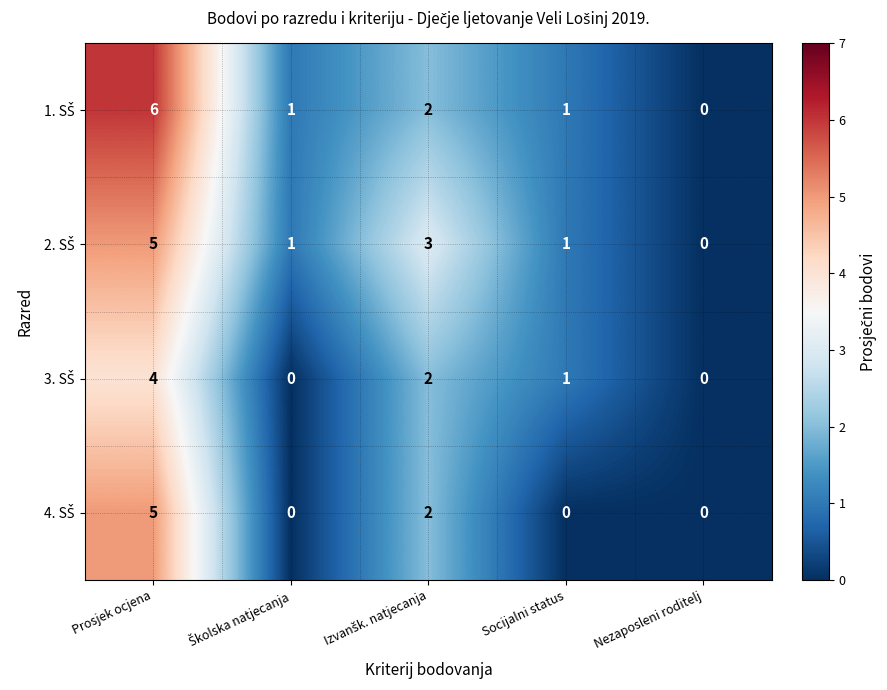

At which category is the sum across all series the highest?

Prosjek ocjena